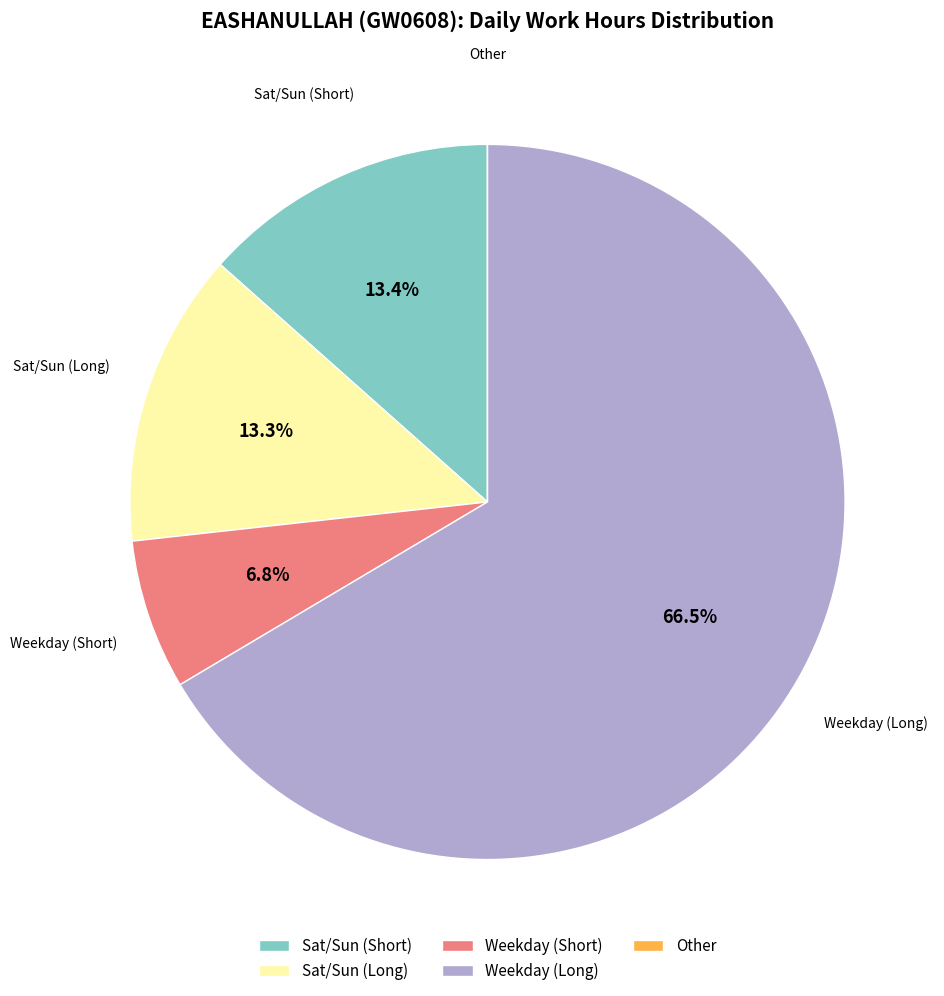

Which category accounts for the majority?

Weekday (Long)